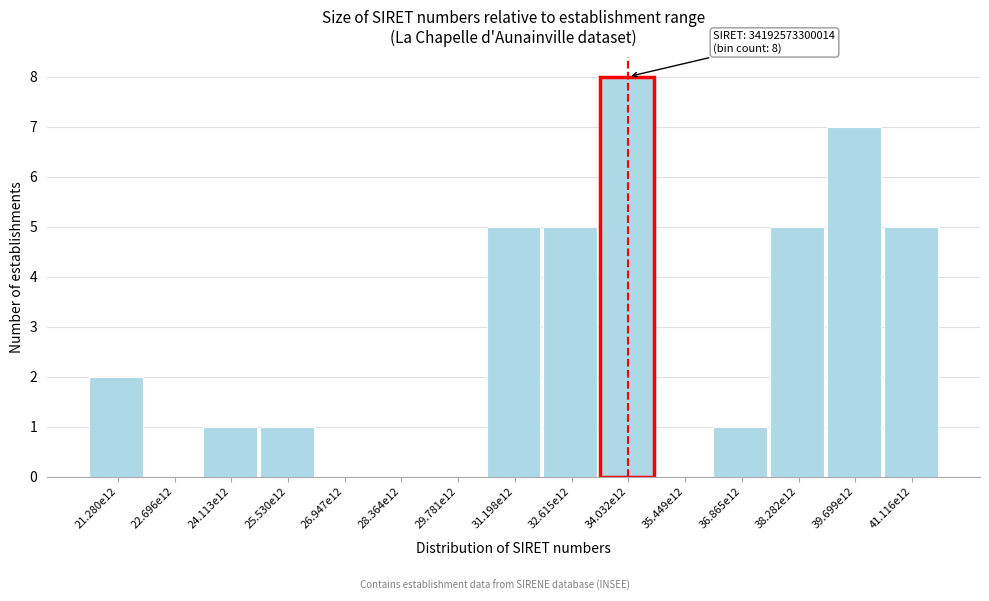

Reading left to right, extract all data points from this chart.

21.280e12=2	22.696e12=0	24.113e12=1	25.530e12=1	26.947e12=0	28.364e12=0	29.781e12=0	31.198e12=5	32.615e12=5	34.032e12=8	35.449e12=0	36.865e12=1	38.282e12=5	39.699e12=7	41.116e12=5